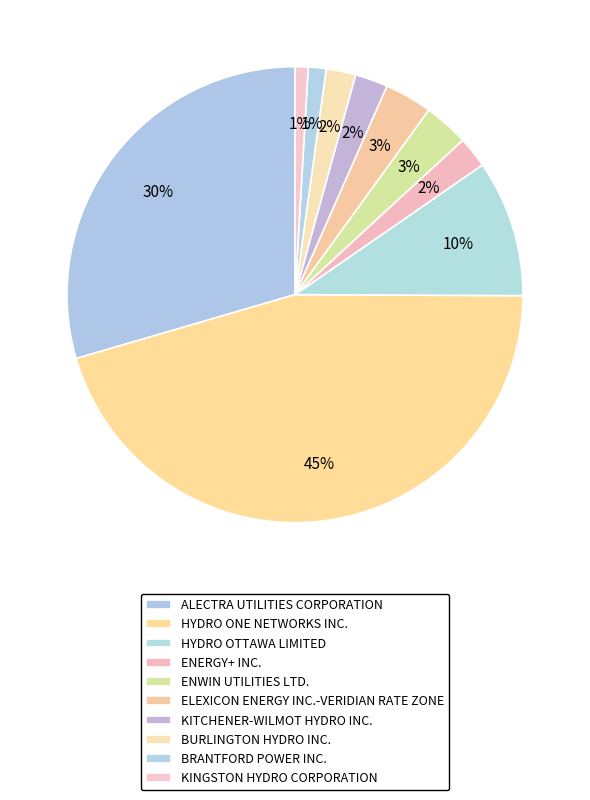

What is the largest slice in the pie chart?

HYDRO ONE NETWORKS INC.